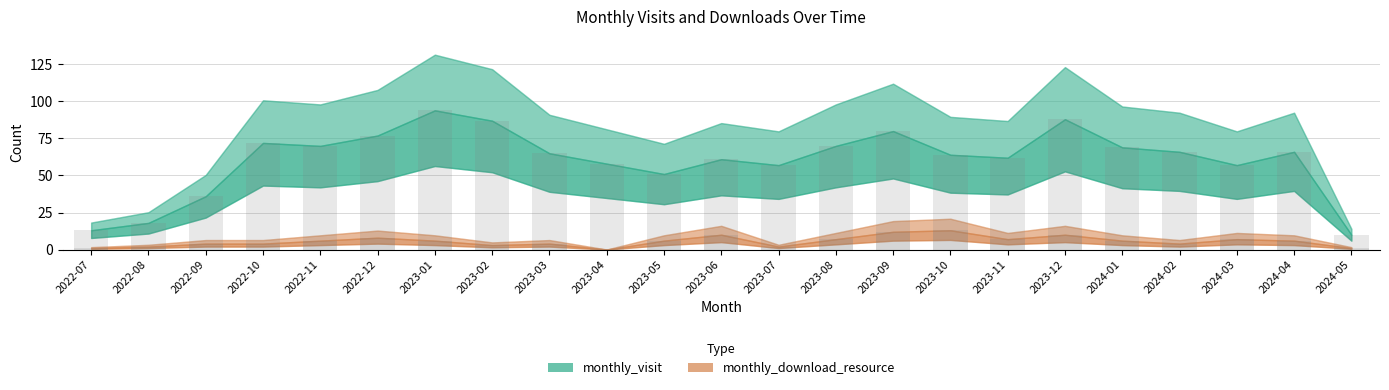

At how many categories does at least one series exceed 58?

15